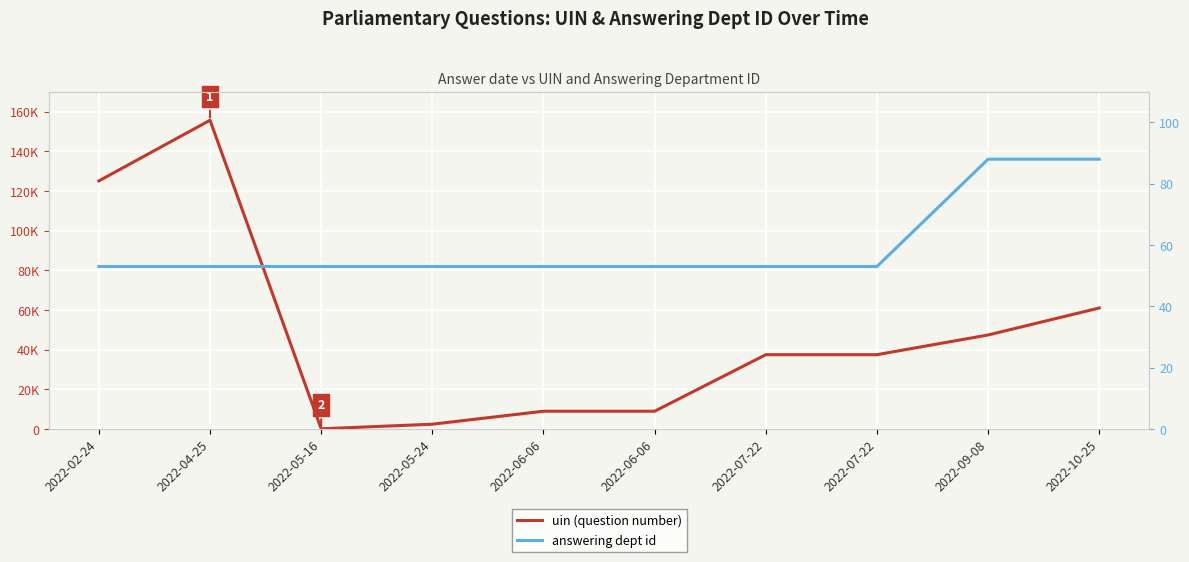

Does the chart display data point markers on the line(s)?

No